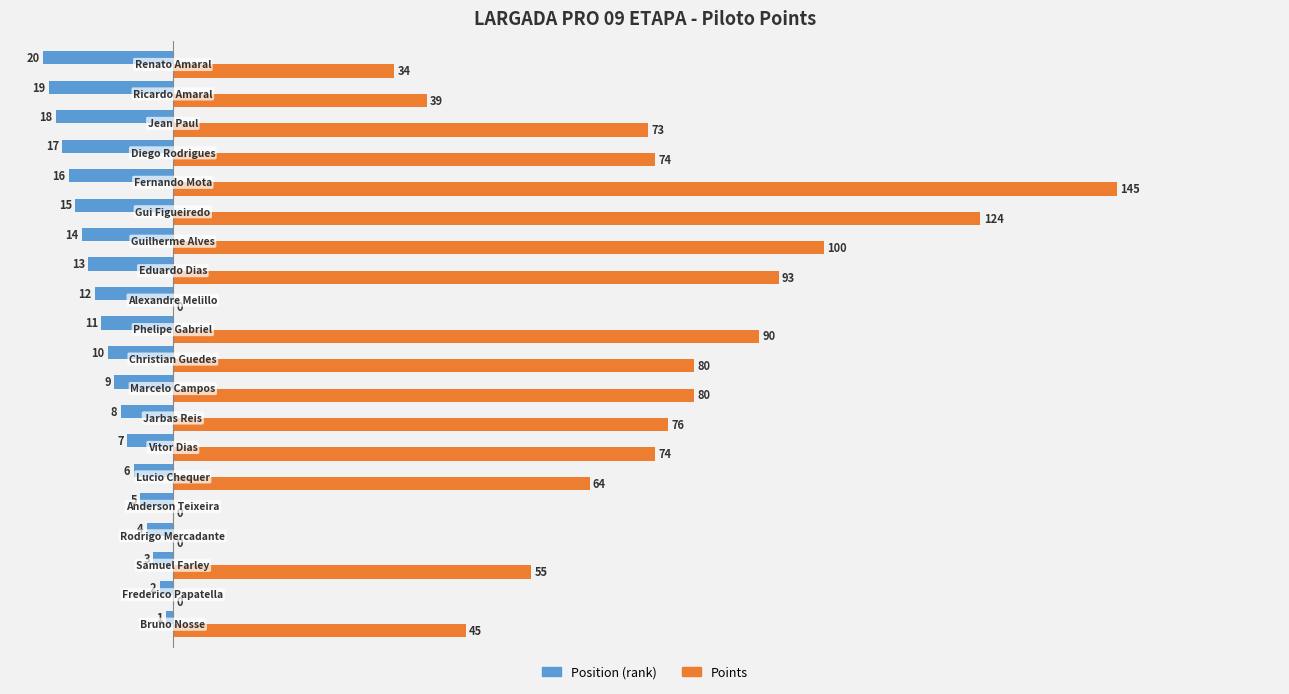

Which series has the largest total across all categories?

Points